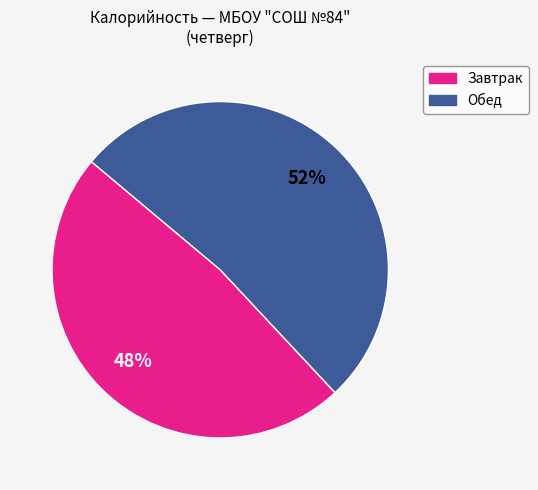

Is there a majority slice in this chart?

Yes